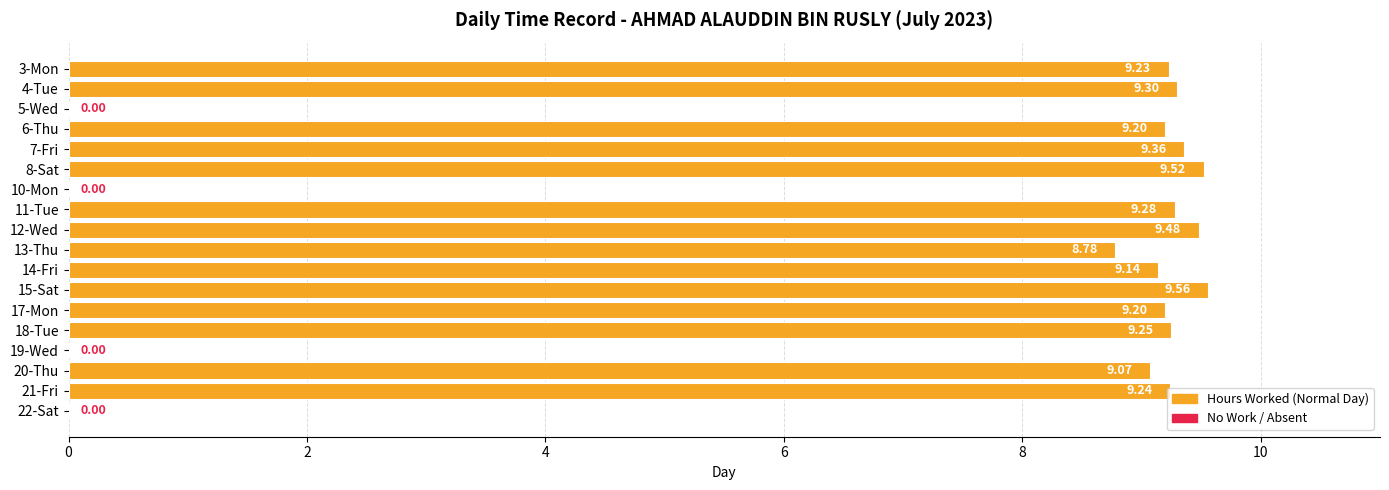

Between 21-Fri and 8-Sat, which is larger?

8-Sat